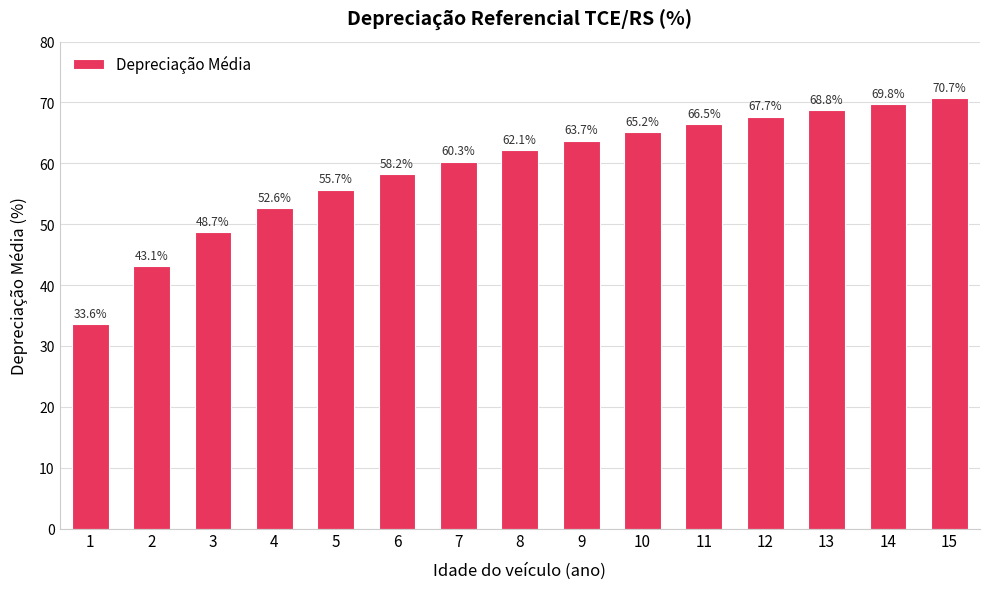

What is the value of the 13th bar from the left?

68.8